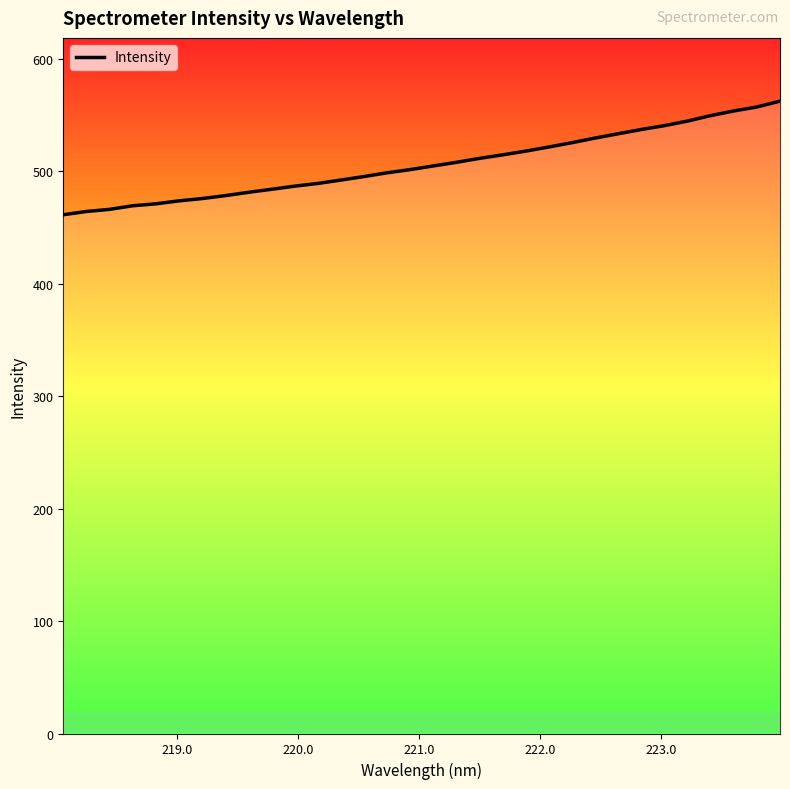

What is the maximum value shown in the chart?

562.5